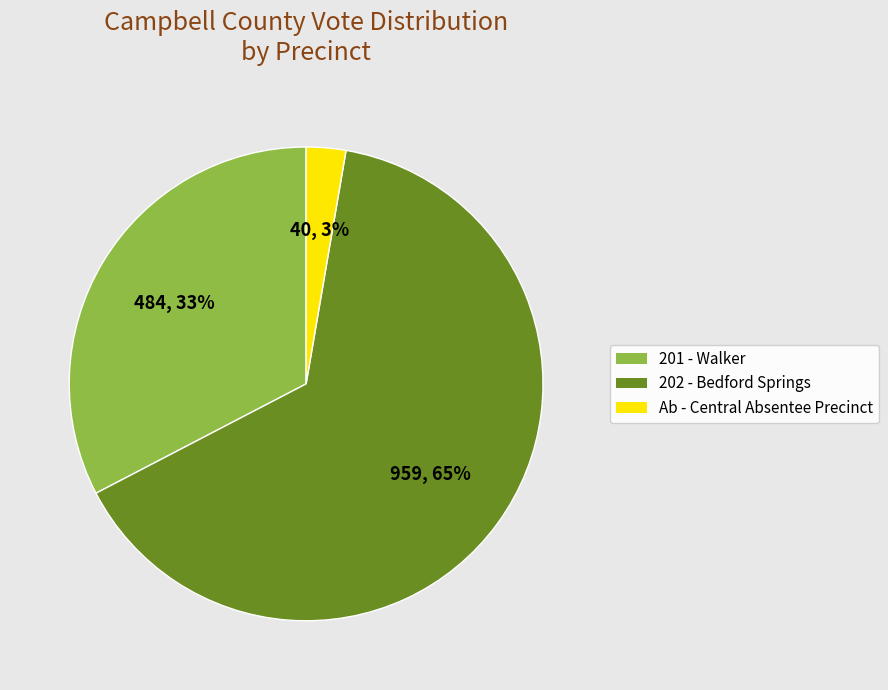

Which category has the biggest portion of the pie?

202 - Bedford Springs